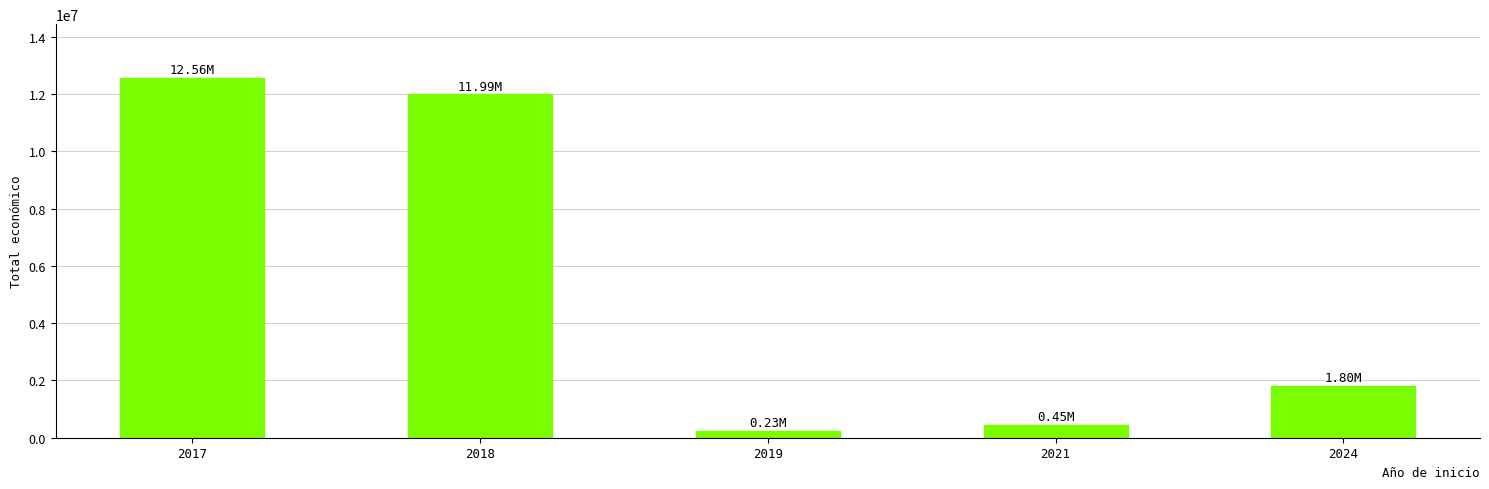

Reading left to right, what are all the values shown in this chart?

2017=12559623	2018=11987455	2019=232189	2021=446440	2024=1798889